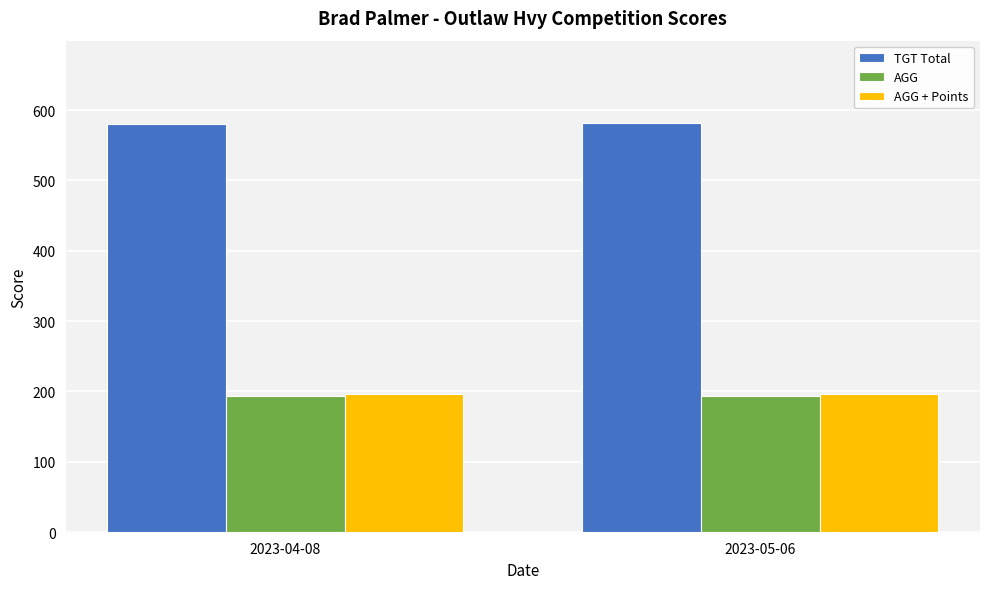

How many groups of bars are there?

2